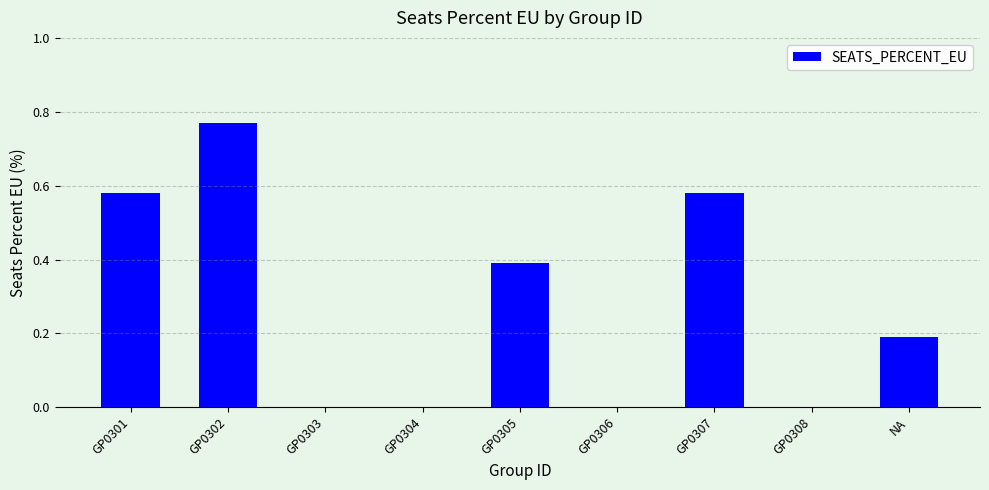

True or false: the data shows 0.2 at NA.

True